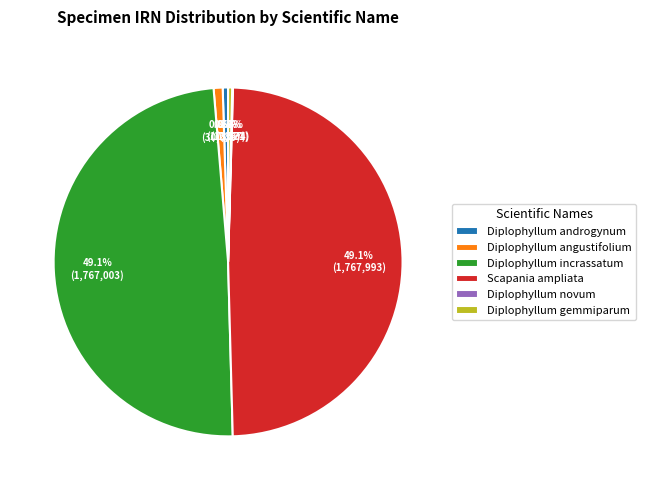

Between Scapania ampliata and Diplophyllum angustifolium, which is larger?

Scapania ampliata